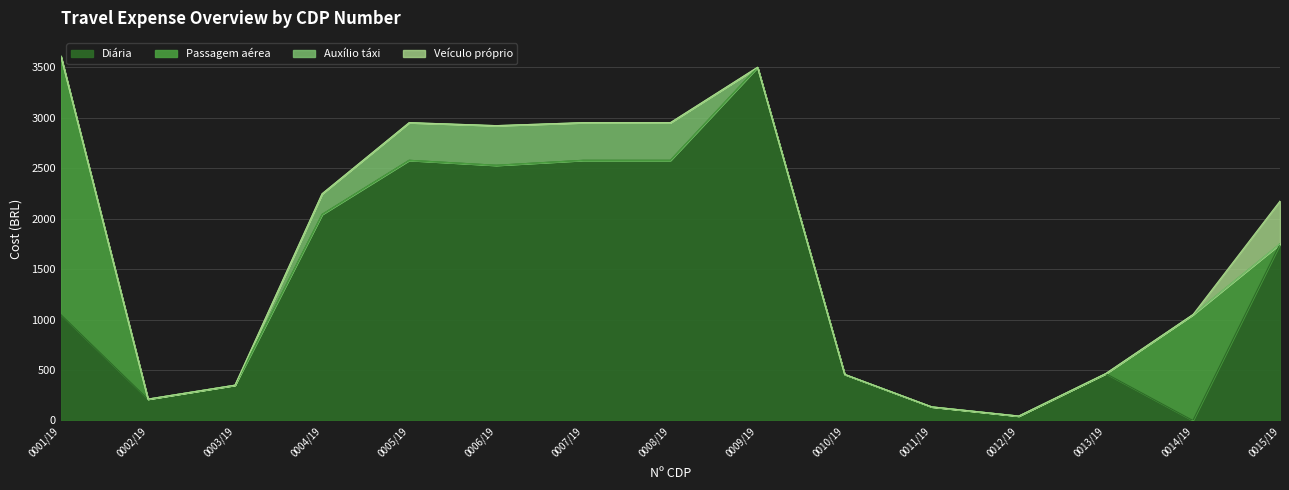

At how many categories does at least one series exceed 2145?

6